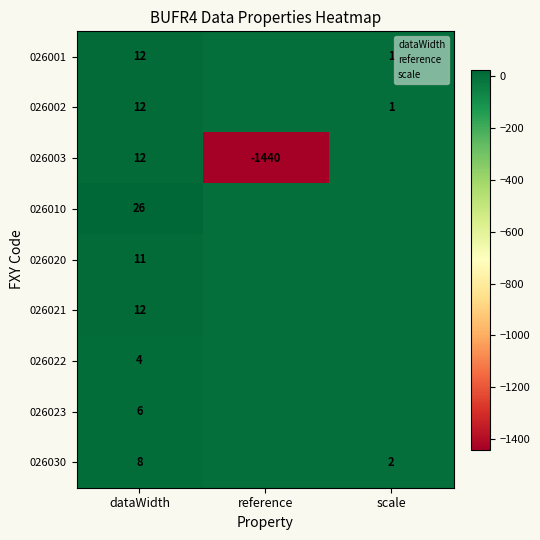

Is the value of 001 at 6 greater than the value of 010 at 1?

Yes